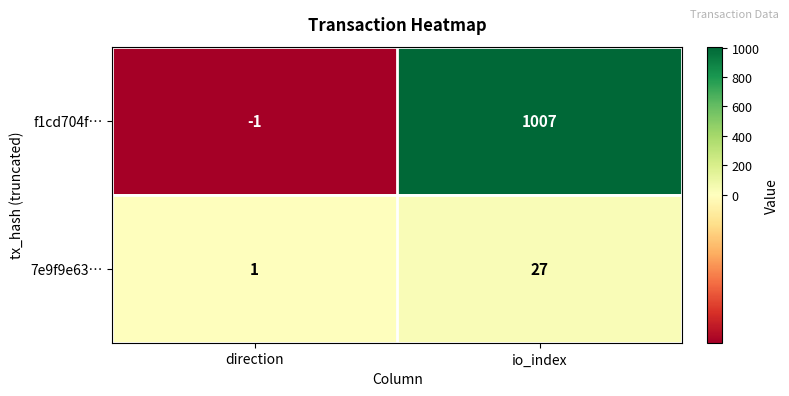

How many categories are shown in the chart?

2